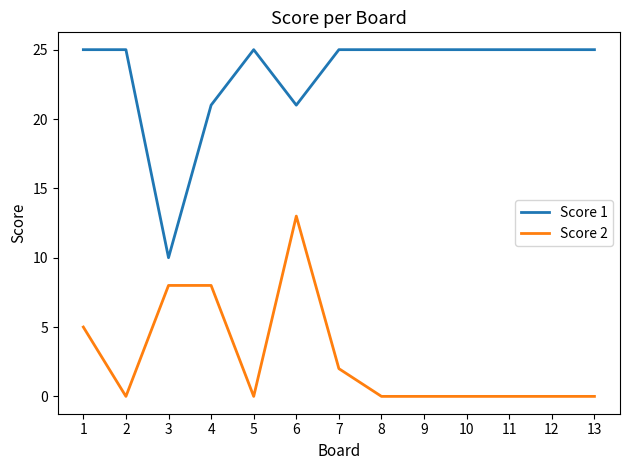

List the series in order of their peak value, lowest first.

Score 2, Score 1